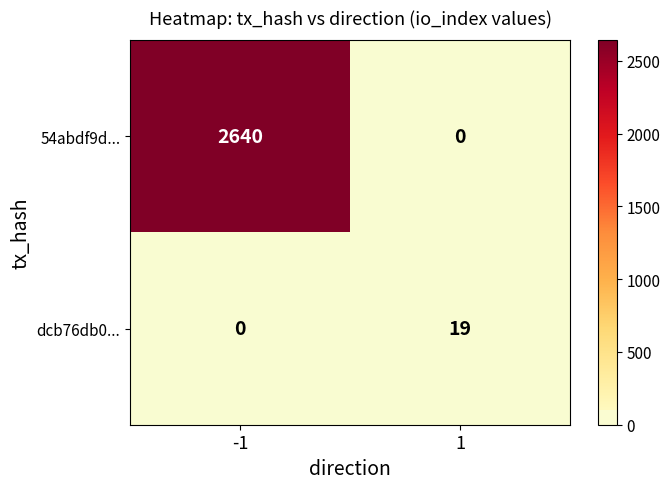

Between -1 and 1, which series saw the biggest shift?

54abdf9d...